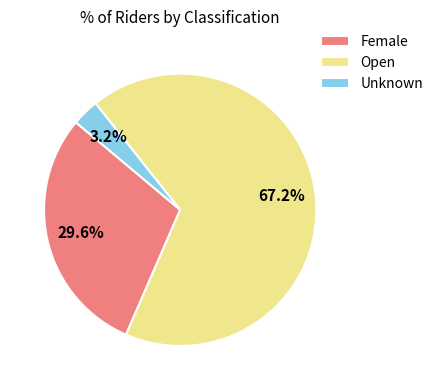

To the nearest percent, what portion does Open represent?

67%